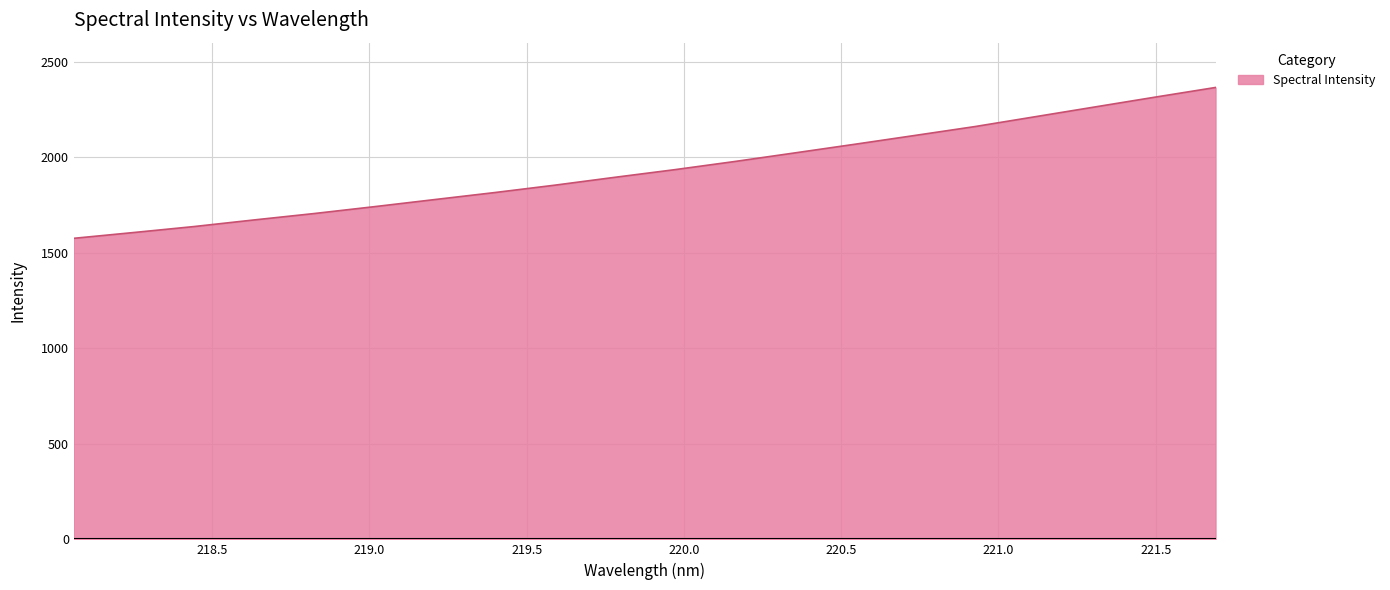

True or false: there are more than 0 points higher than both neighbors.

False